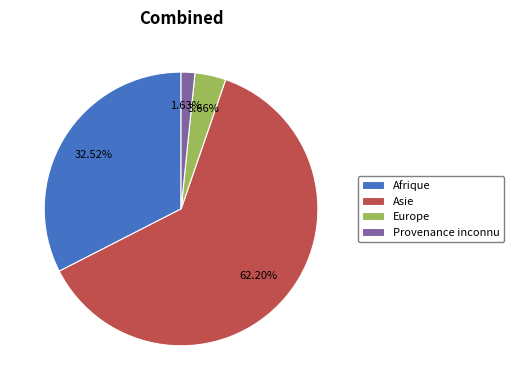

What percentage is the Asie slice, to the nearest percent?

62%